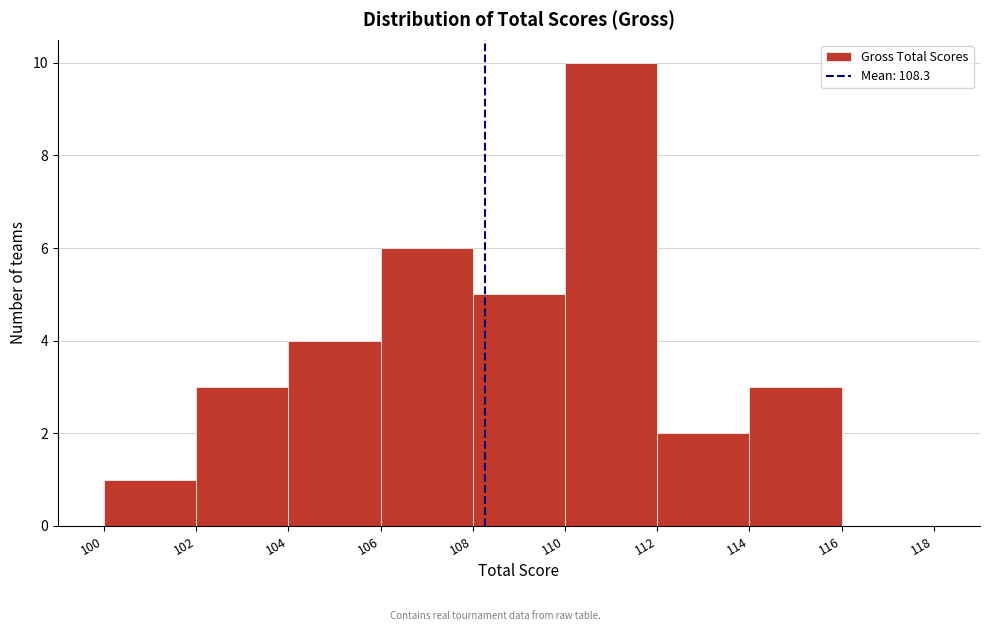

Reading left to right, list every bar in this chart as the range it spans on the x-axis followed by its height. The values are not printed on the chart, so give them approximately, as read against the axis.

100 to 102: 1
102 to 104: 3
104 to 106: 4
106 to 108: 6
108 to 110: 5
110 to 112: 10
112 to 114: 2
114 to 116: 3
116 to 118: 0